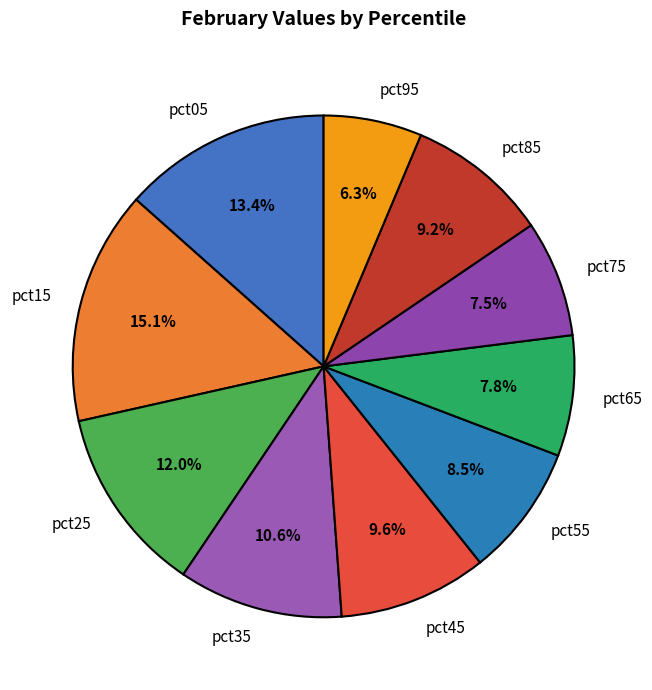

Which category has the smallest portion of the pie?

pct95